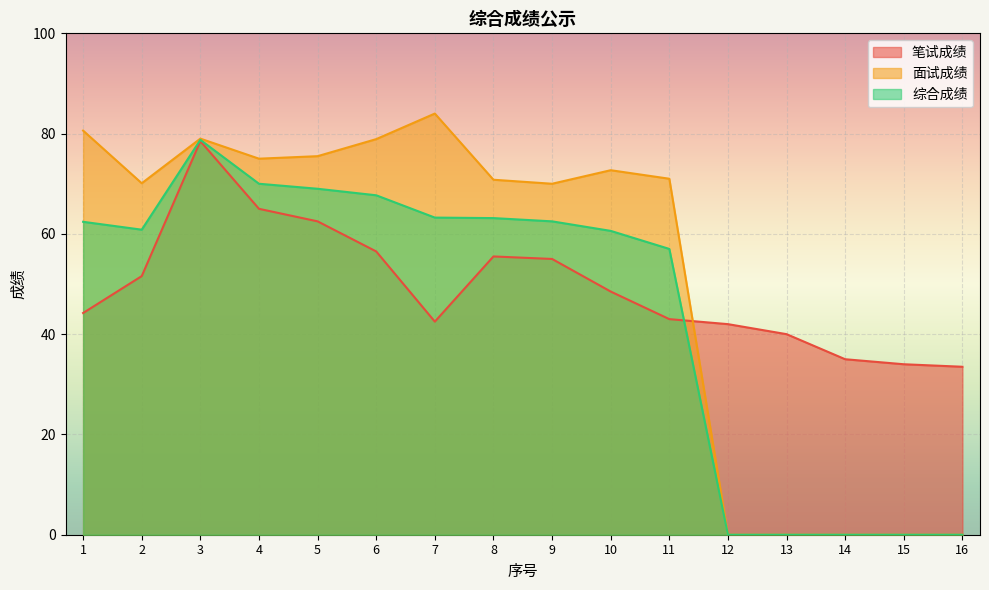

How many data points in 综合成绩 are less than 62?

8